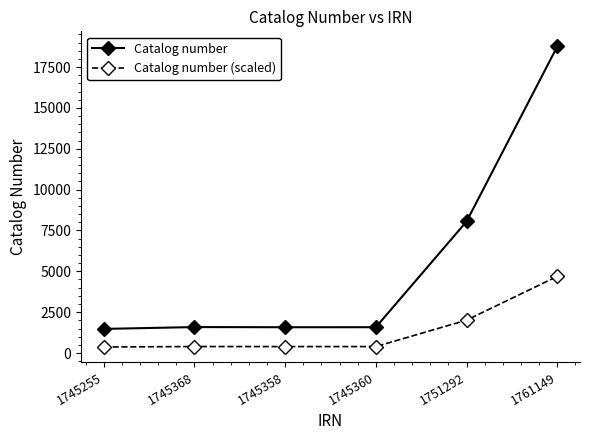

What is the highest value of the Catalog number series?

18764.0